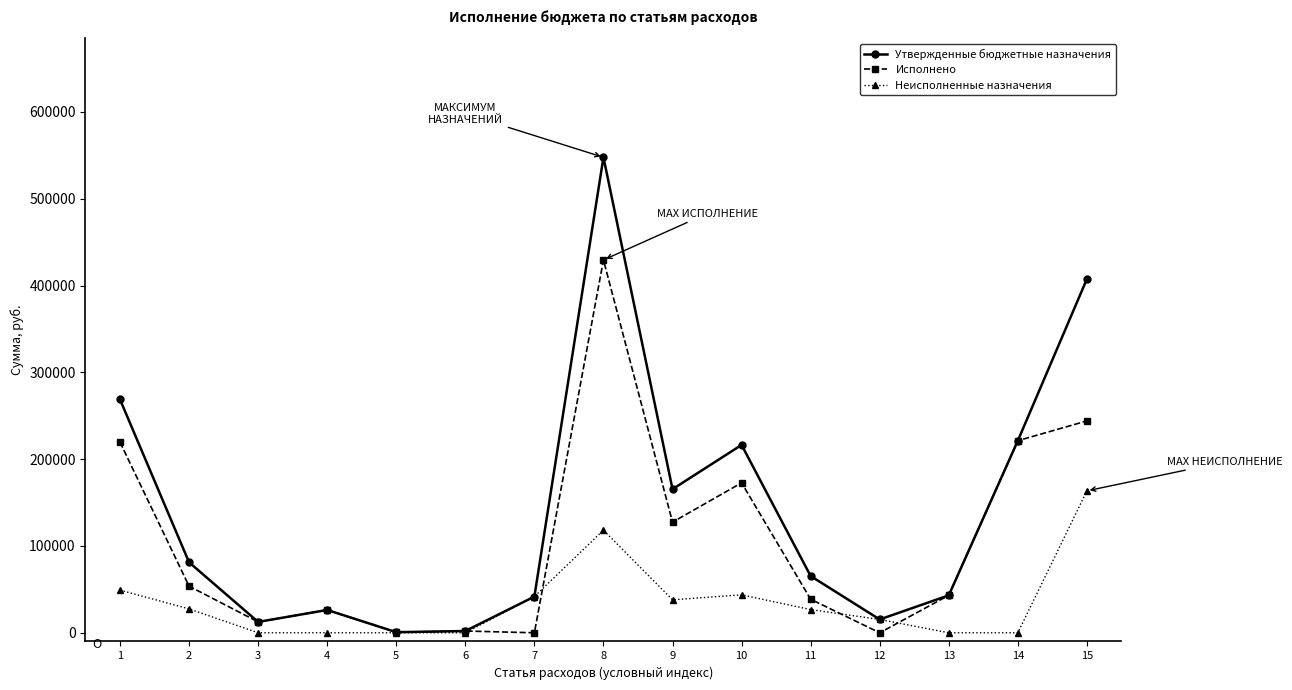

How many values in the Неисполненные назначения series exceed 26740?

8